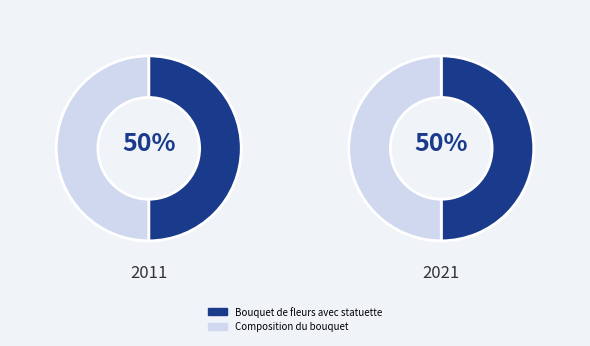

Combined, what portion of the pie is Bouquet de fleurs avec statuette and Composition du bouquet?

100.0%